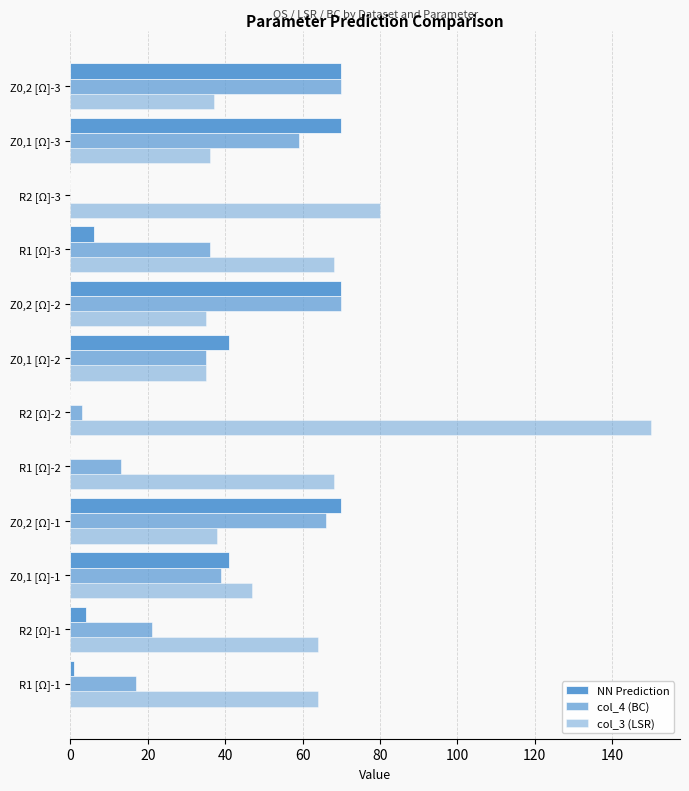

How many series are shown in this chart?

3